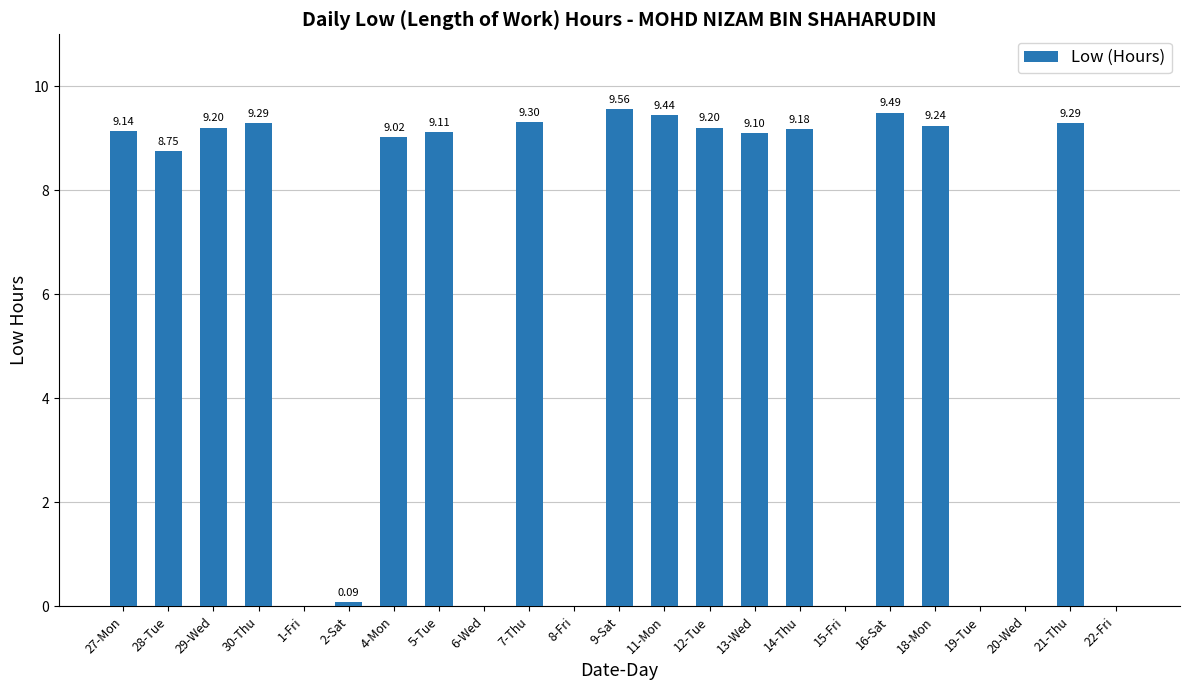

Between 4-Mon and 14-Thu, which is larger?

14-Thu